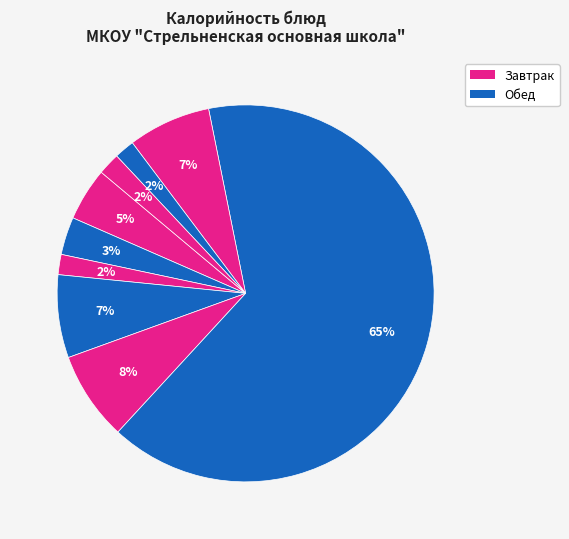

How many segments does this pie chart have?

9